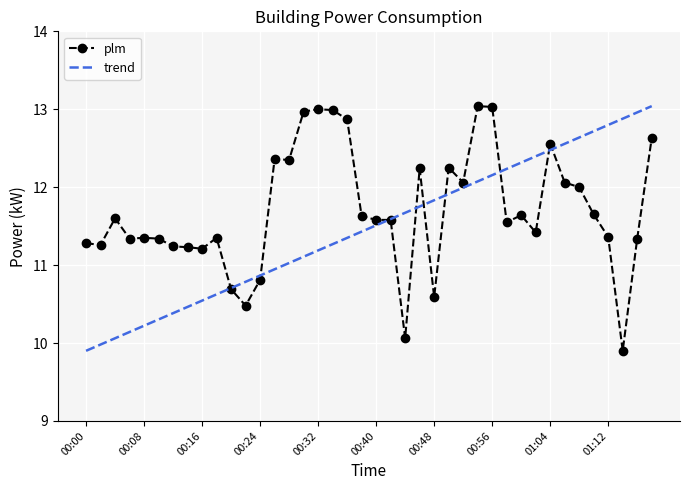

Is it true that the value at 01:10 is 11.7?

True